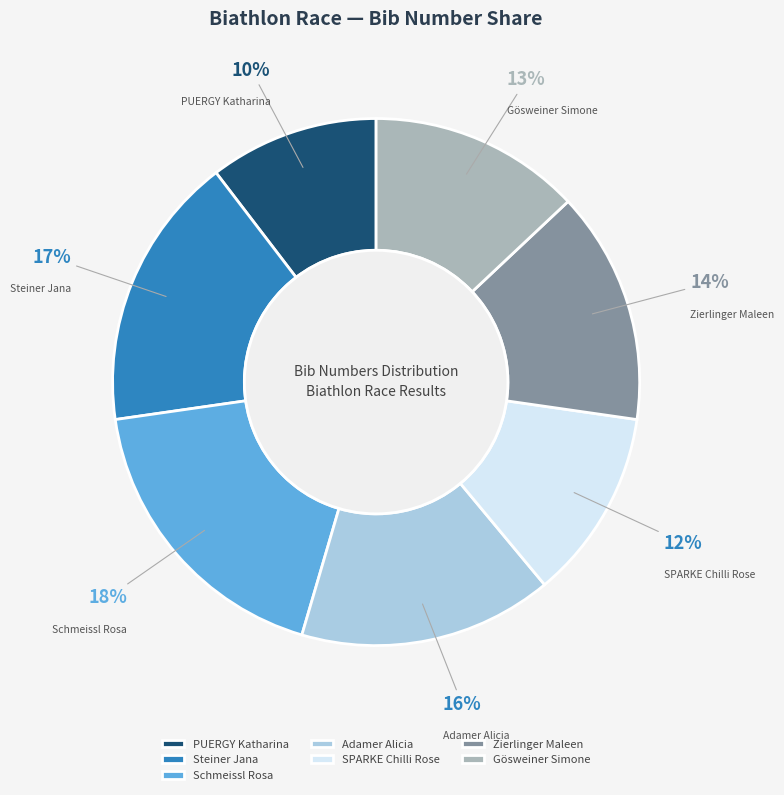

To the nearest percent, what is the difference between the largest and smallest slice percentages?

8%